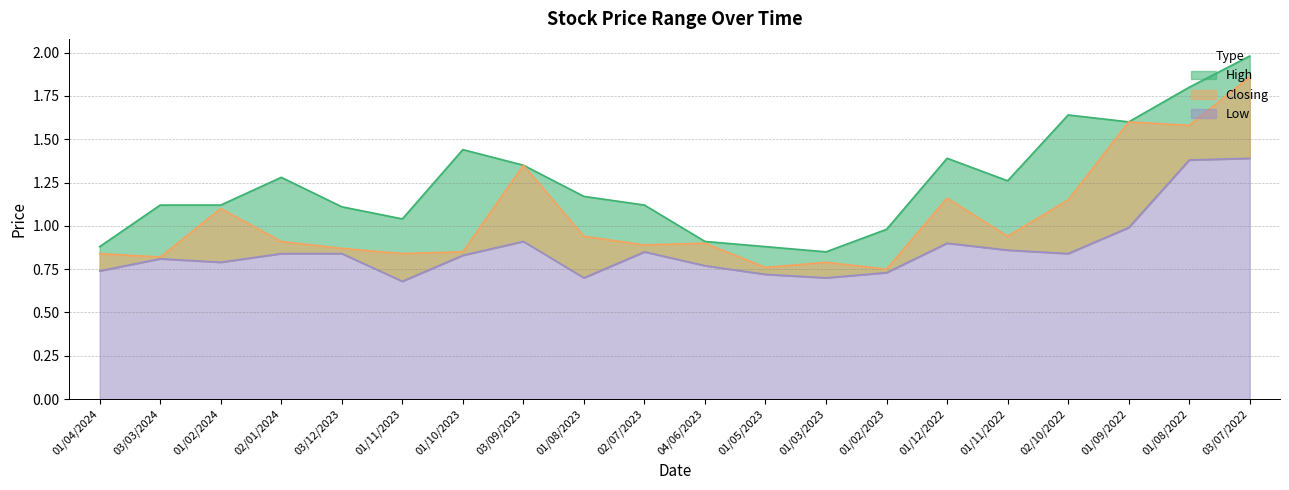

Which category has the lowest value in the High series?

01/03/2023